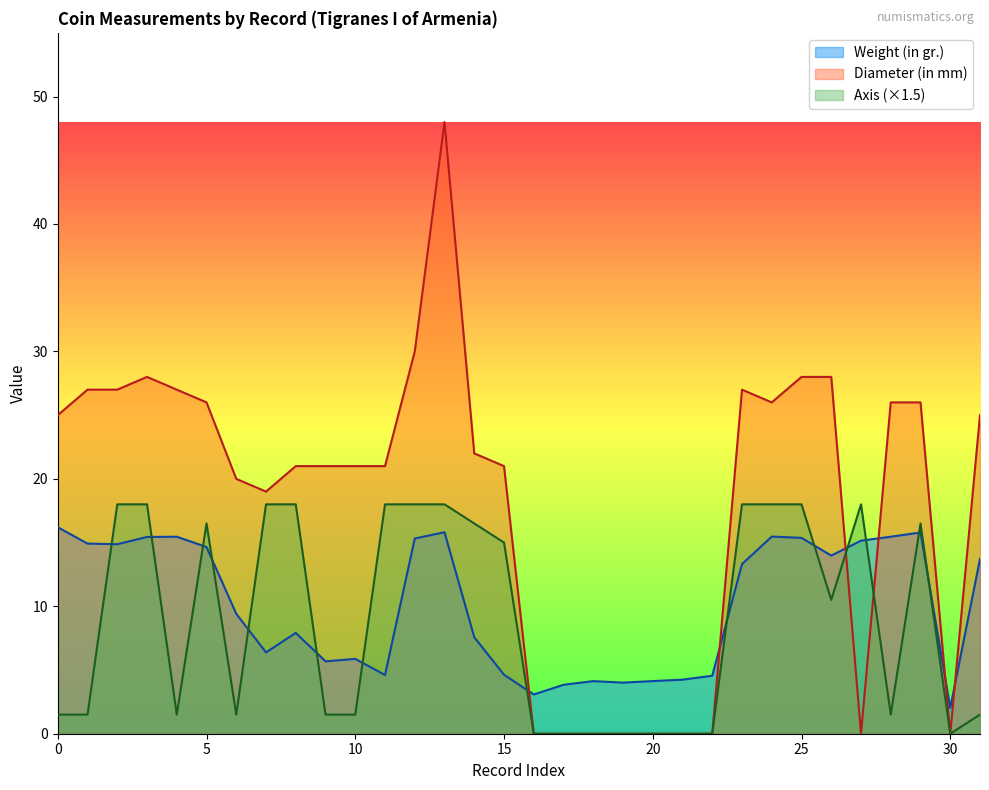

At which category is the sum across all series the highest?

1967.152.647